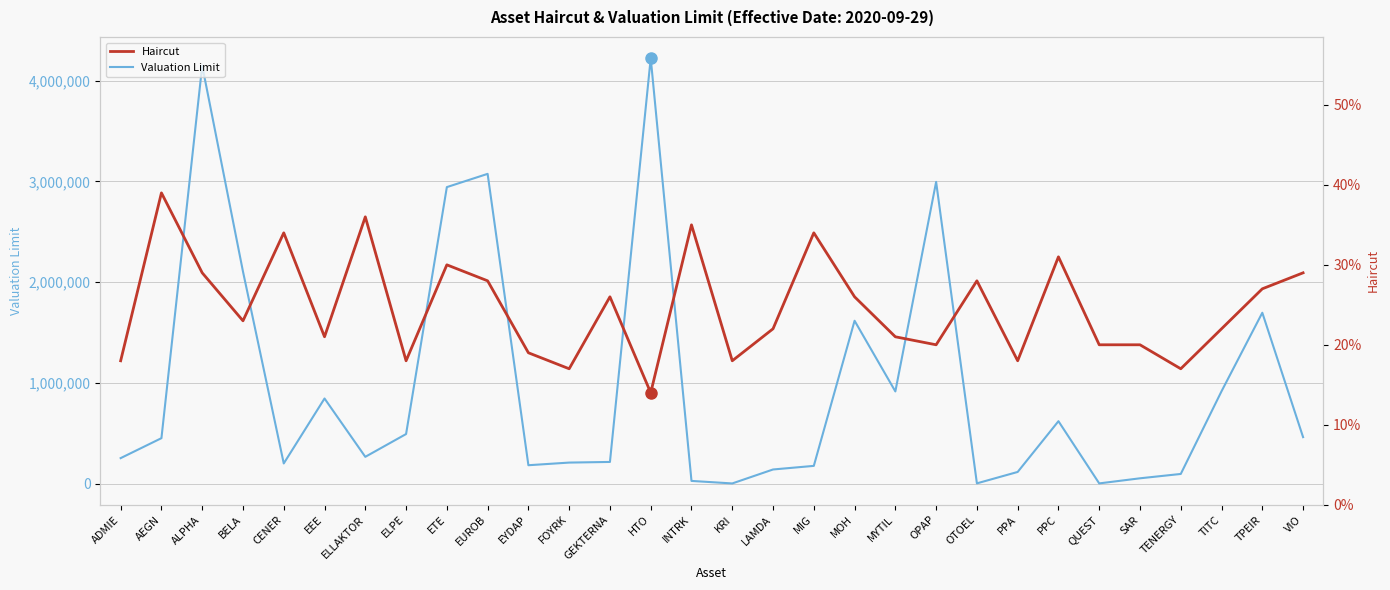

What is the highest value of the Valuation Limit series?

4222463